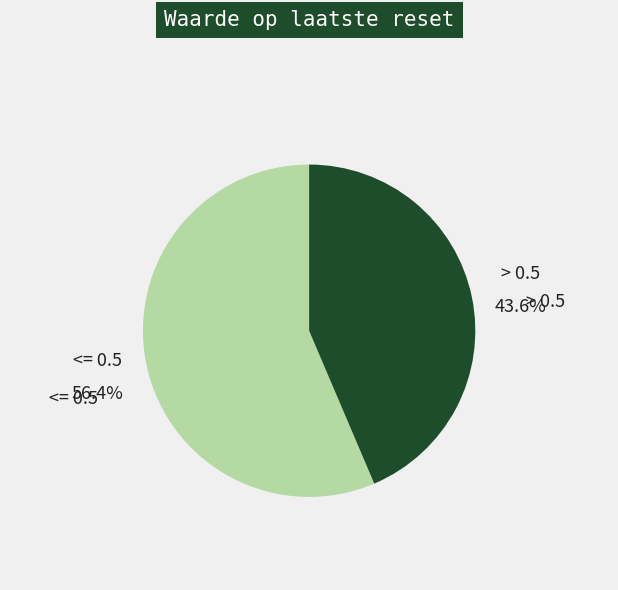

What is the ratio of the value at <= 0.5 to the value at > 0.5?

1.3